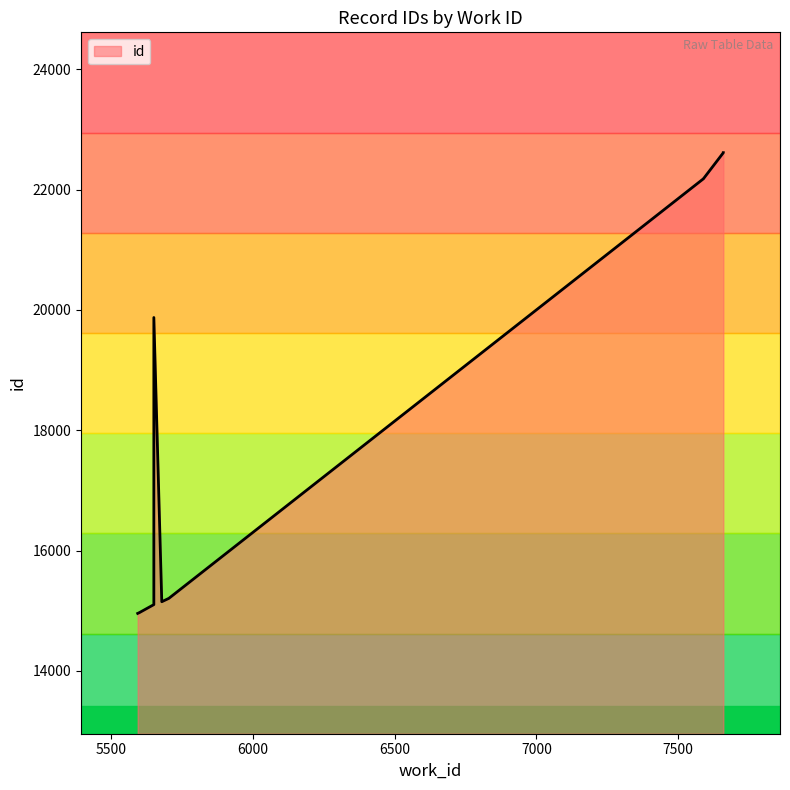

Count the number of data series in this chart.

1